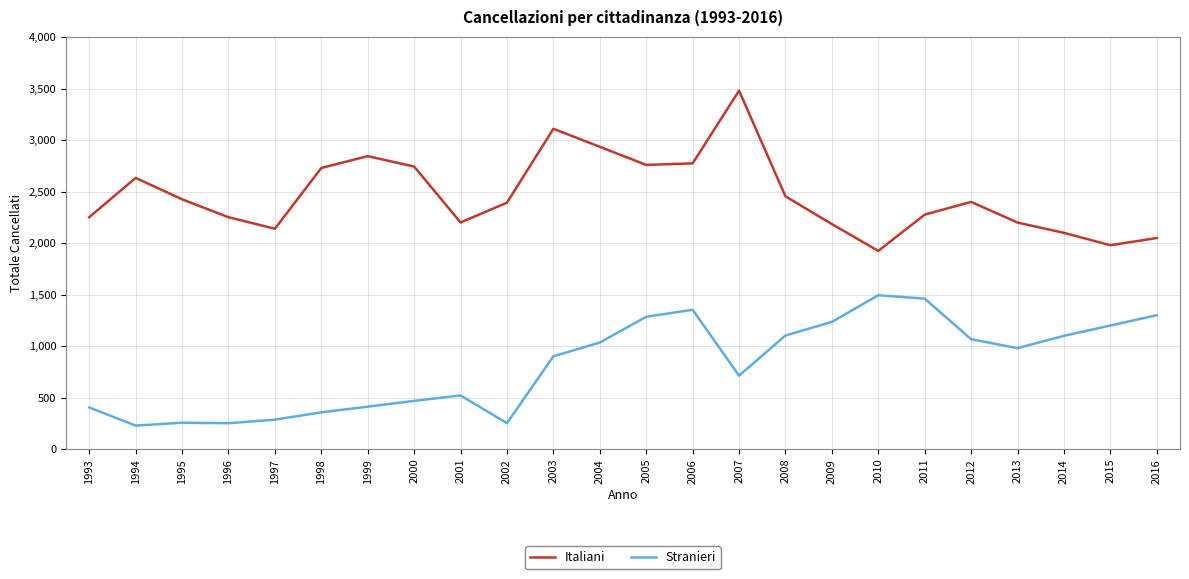

What is the difference between the Stranieri values at 2000 and 2004?

567